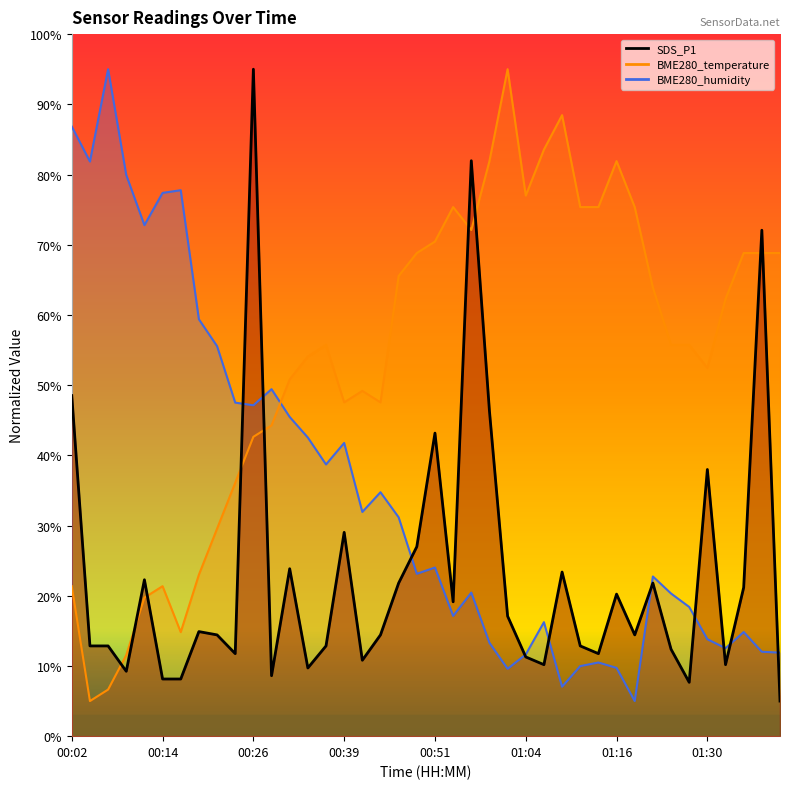

Rank the categories by BME280_temperature value from highest to lowest.

01:01, 01:08, 01:06, 00:59, 01:16, 01:04, 00:54, 01:11, 01:13, 01:19, 00:56, 00:51, 00:49, 01:36, 01:39, 01:41, 00:46, 01:22, 01:33, 00:36, 01:25, 01:28, 00:34, 01:30, 00:31, 00:41, 00:39, 00:44, 00:29, 00:26, 00:24, 00:21, 00:19, 00:02, 00:14, 00:12, 00:17, 00:09, 00:07, 00:04